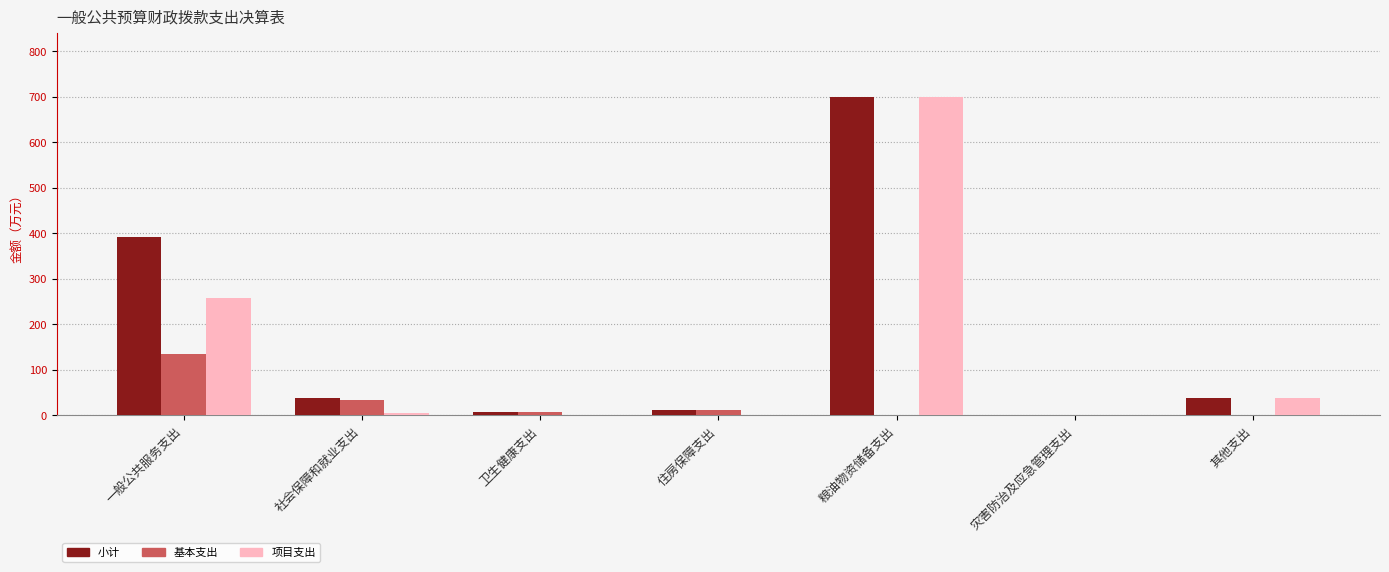

At which category is the sum across all series the highest?

粮油物资储备支出